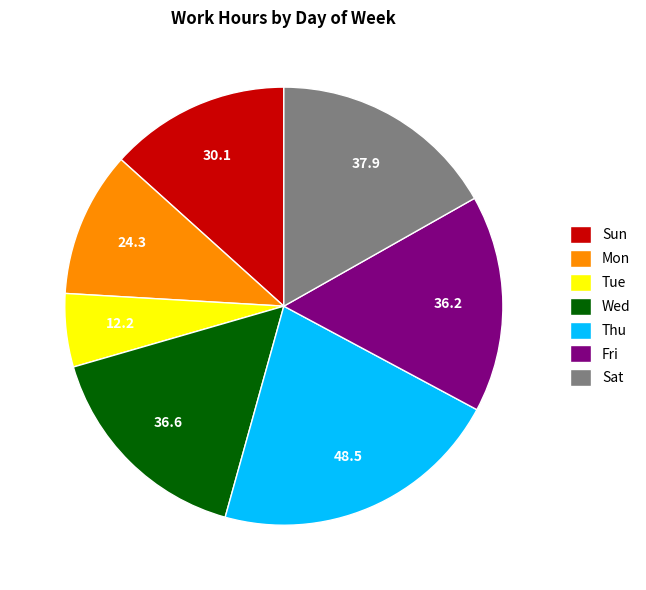

Do Sun and Fri together represent more than half of the pie?

No